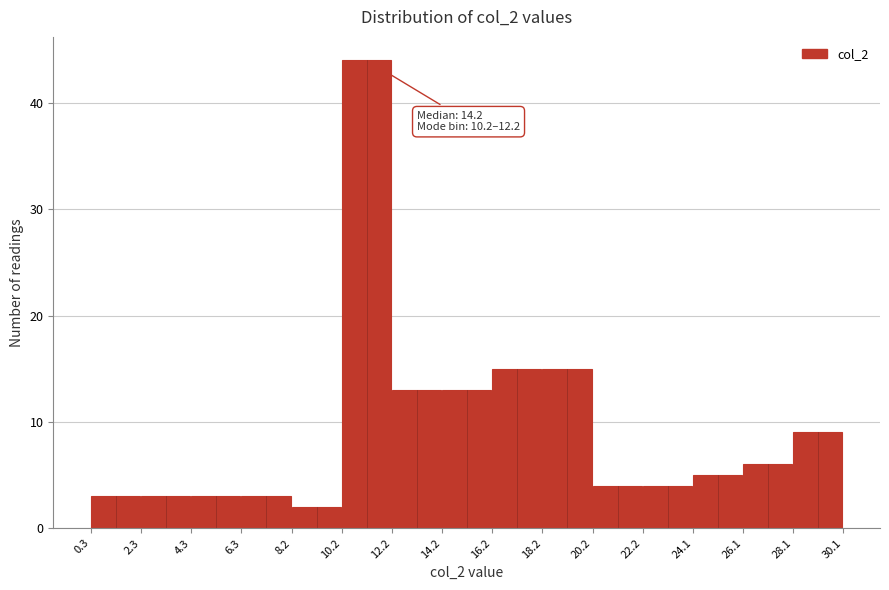

Over which range of the x-axis is the bar tallest?

10.2 to 12.2